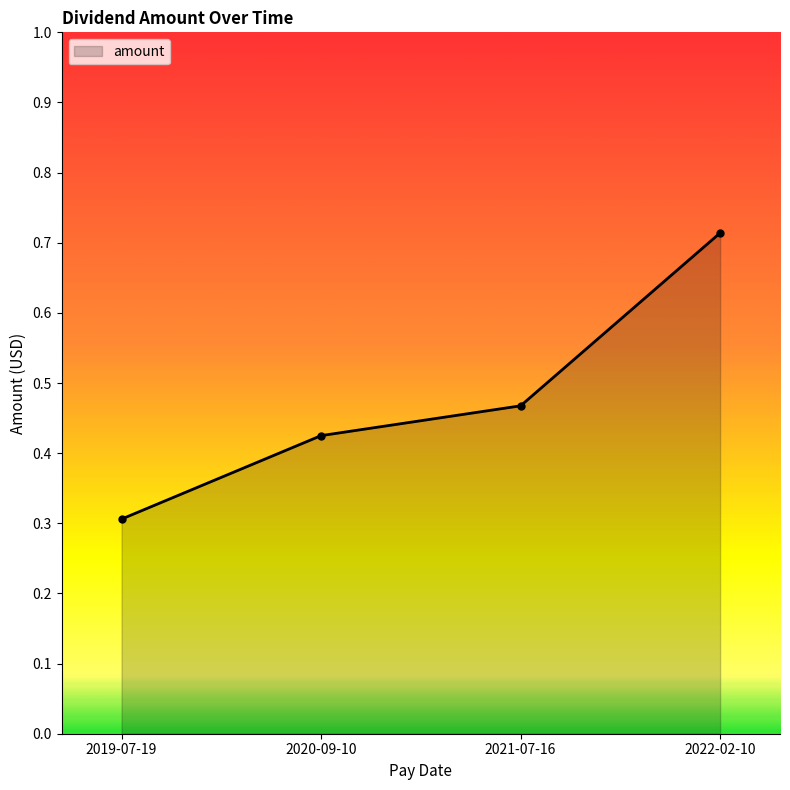

True or false: the data shows 0.3 at 2020-09-10.

False